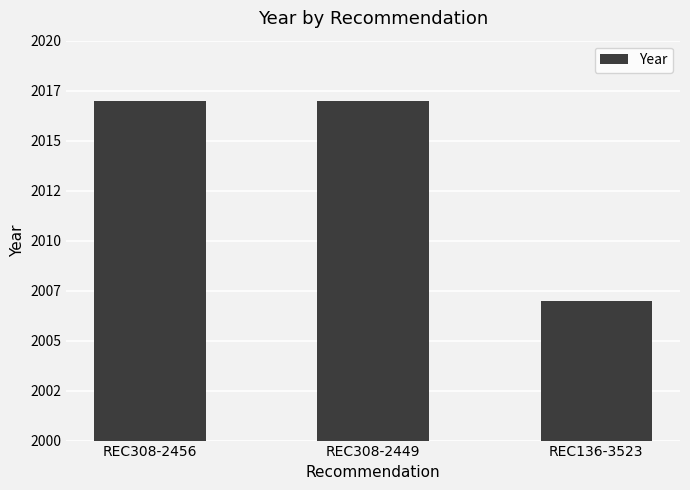

Are the bars horizontal?

No